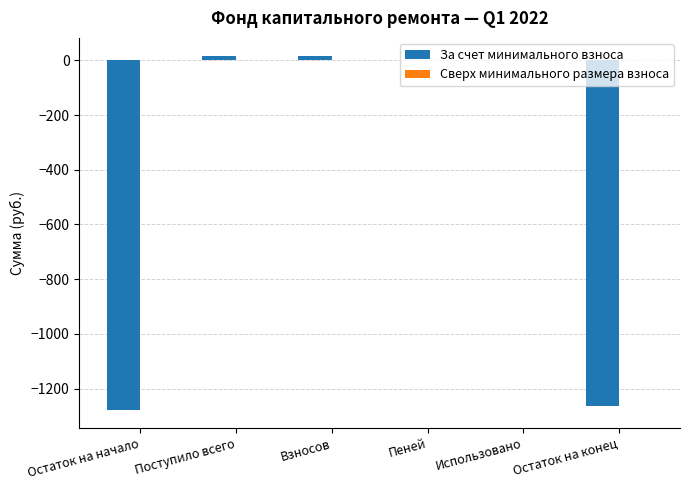

How many distinct data groups are displayed?

1